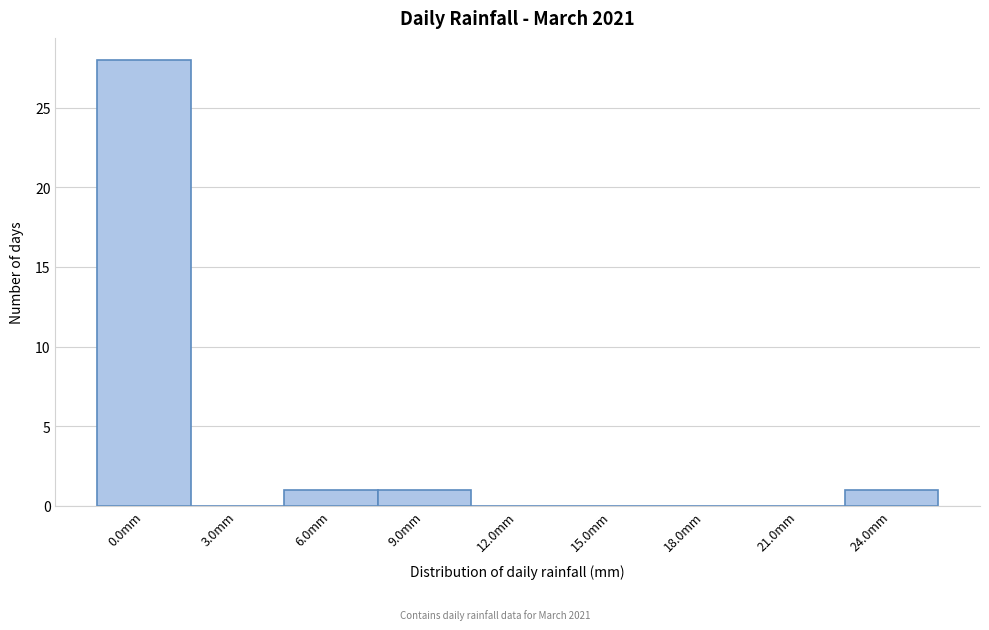

Reading right to left, transcribe all the data shown in this chart.

24.0mm=1	21.0mm=0	18.0mm=0	15.0mm=0	12.0mm=0	9.0mm=1	6.0mm=1	3.0mm=0	0.0mm=28